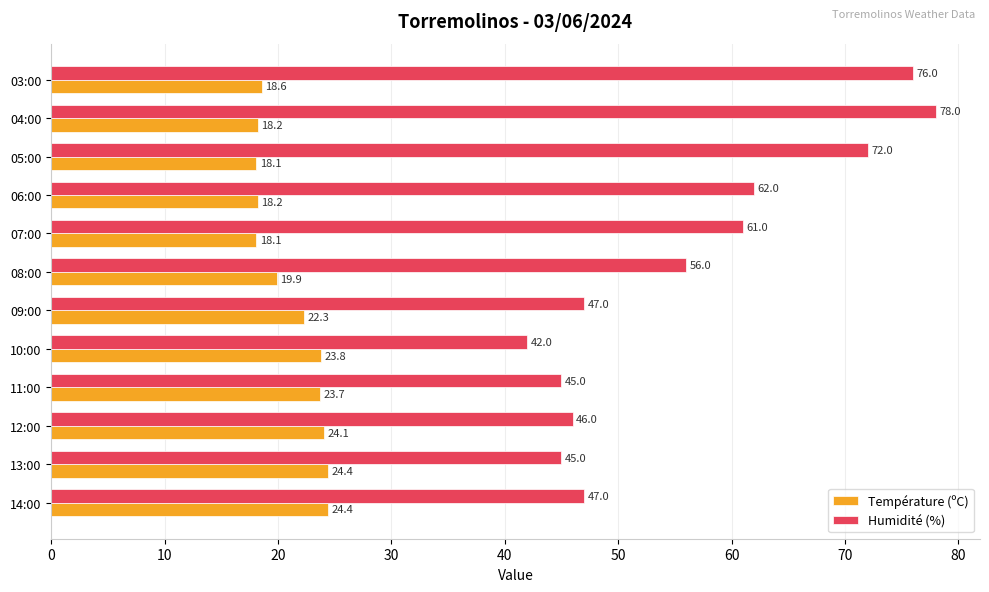

What is the difference between the second highest and second lowest values in the Humidité (%) series?

31.0